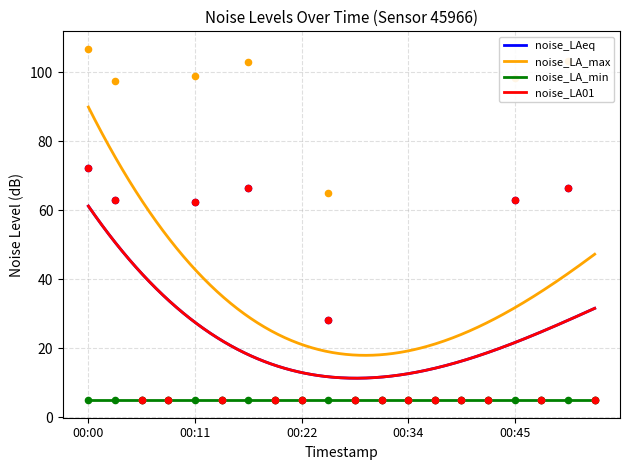

Which series reaches the maximum Y coordinate?

noise_LA_max